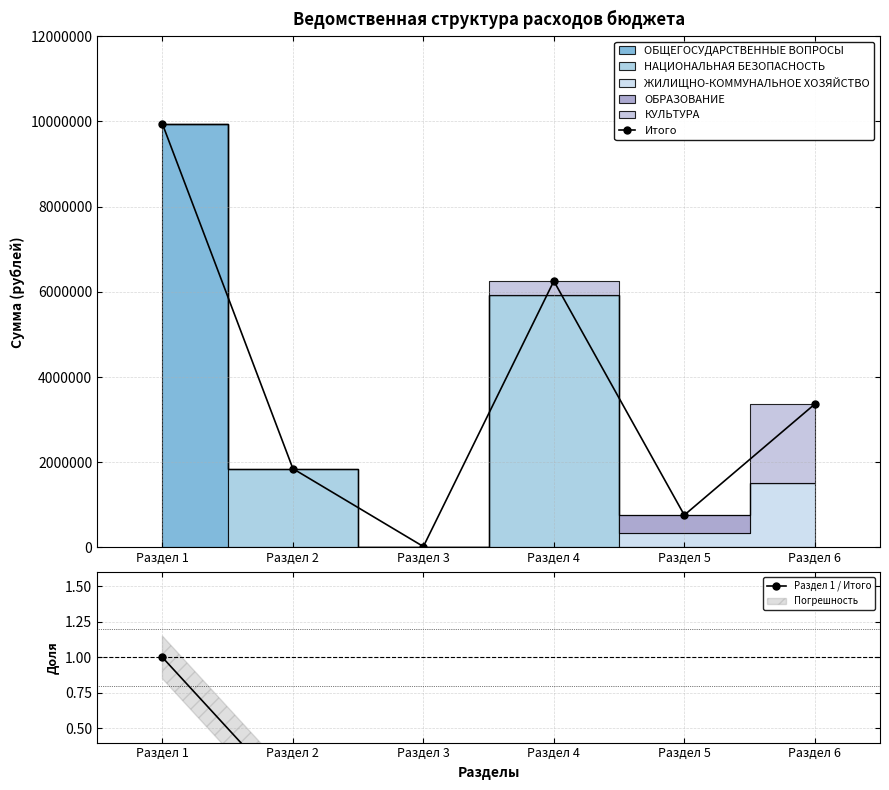

Where is Итого nearest to the value 4980055?

Раздел 4